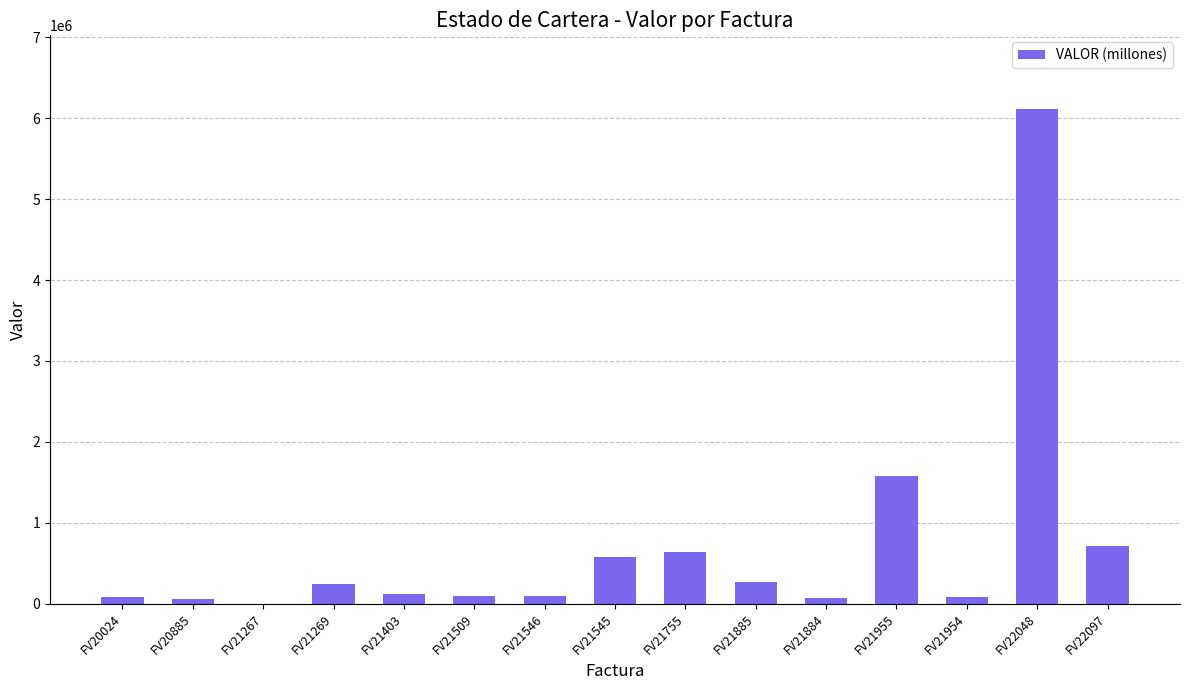

What is the sum of the values at FV21403 and FV21884?

200100